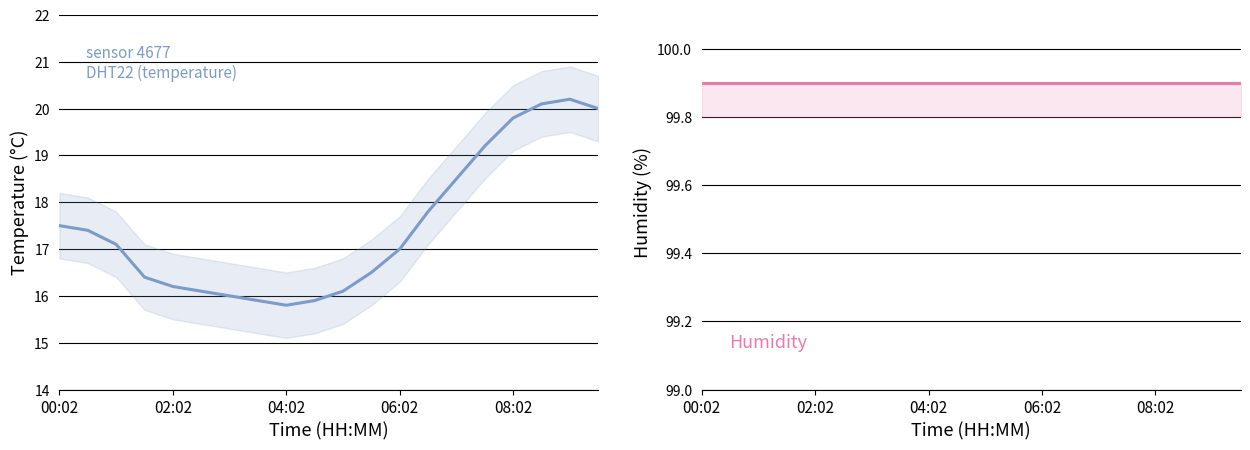

How many series are shown in this chart?

2